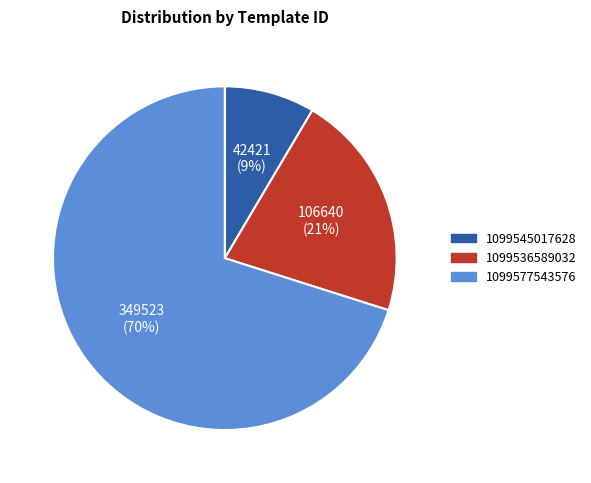

What percentage is the 1099577543576 slice, to the nearest percent?

70%